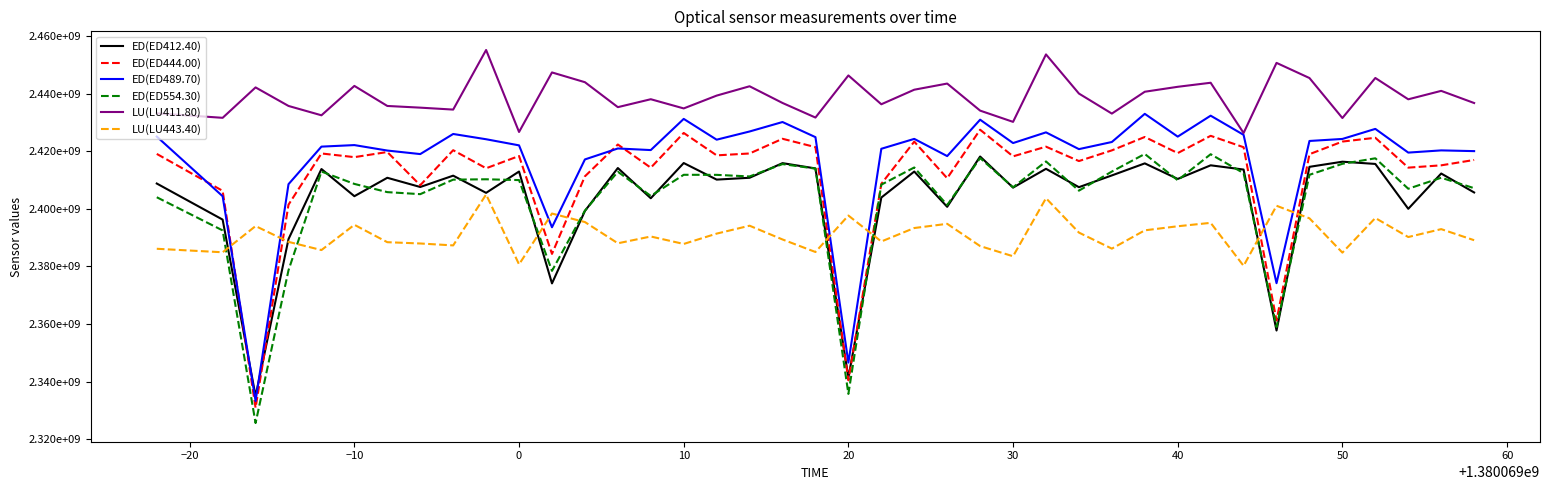

What is the lowest value of the LU(LU411.80) series?

2426333065